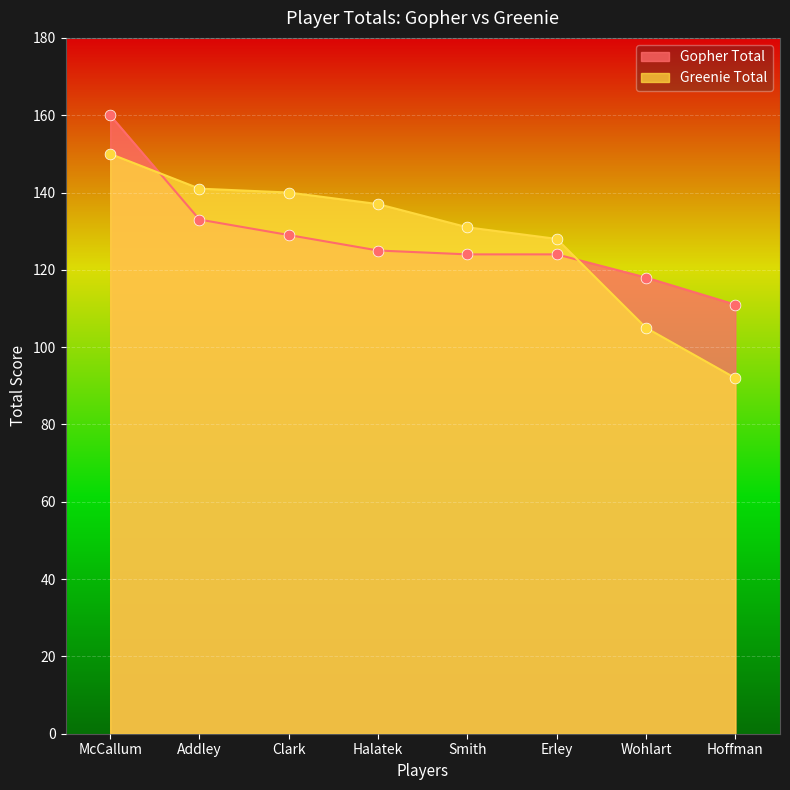

What are all the series names shown in the legend?

Gopher Total, Greenie Total